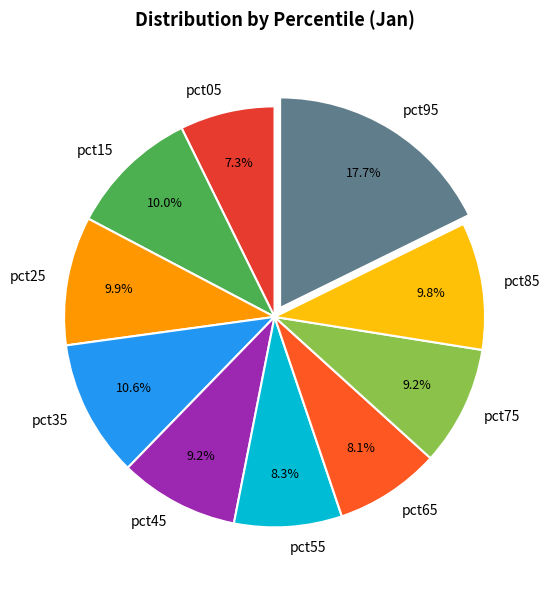

How many segments does this pie chart have?

10